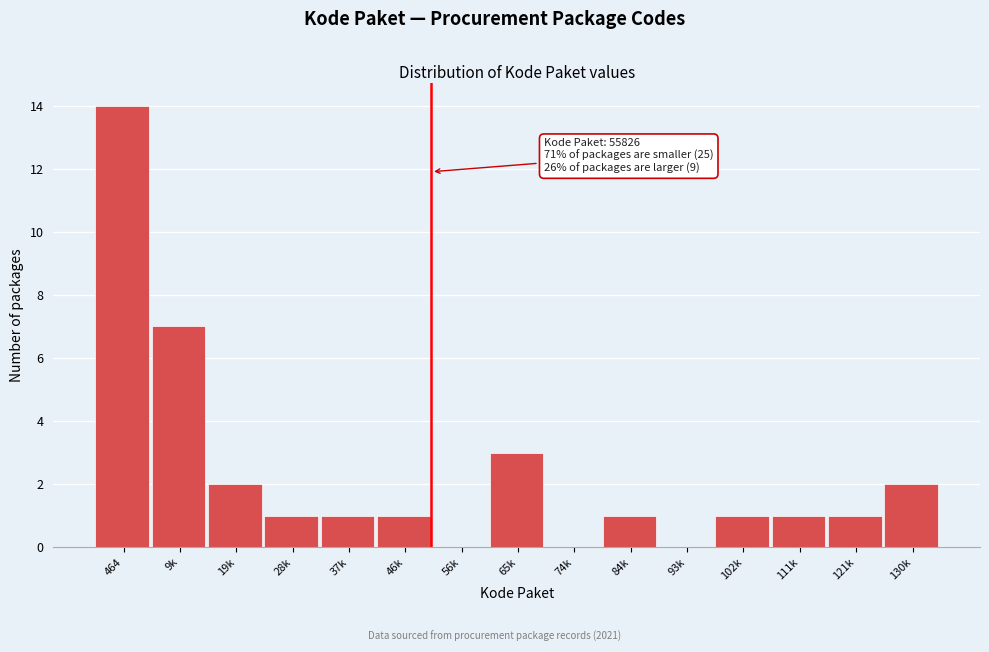

Reading right to left, what are all the values shown in this chart?

130k=2	121k=1	111k=1	102k=1	93k=0	84k=1	74k=0	65k=3	56k=0	46k=1	37k=1	28k=1	19k=2	9k=7	464=14